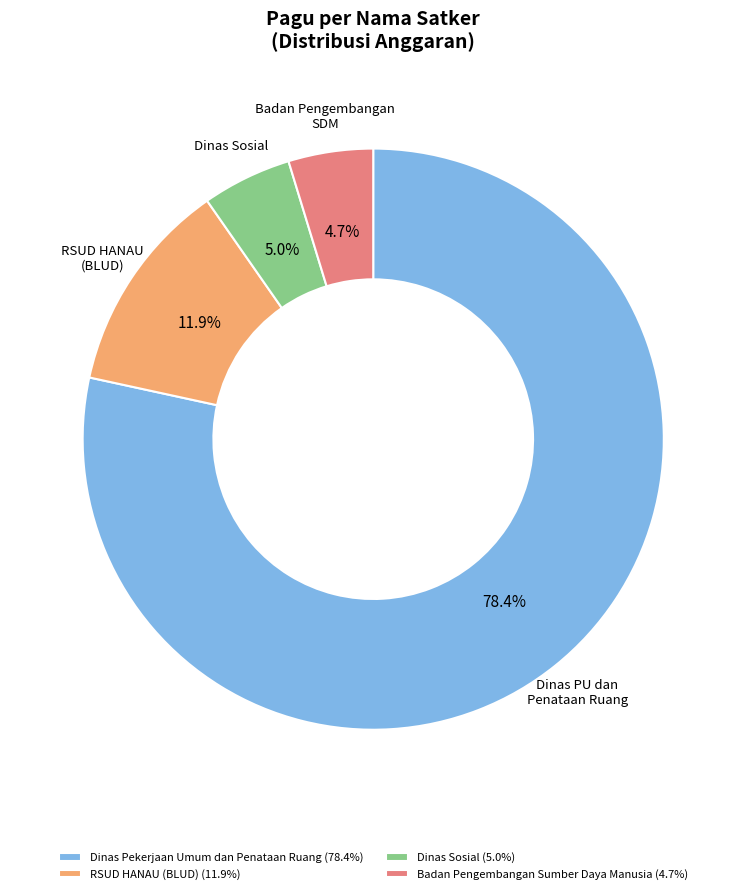

To the nearest percent, what is the difference between the largest and smallest slice percentages?

74%